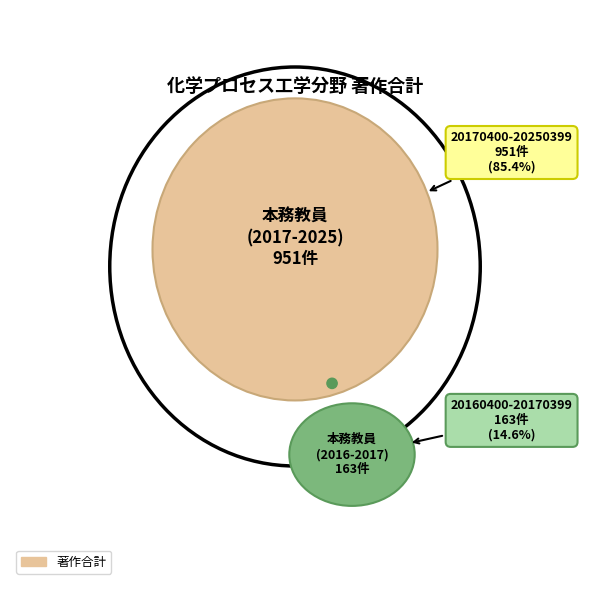

To the nearest percent, what is the difference between the 20170400-20250399 and 20160400-20170399 slice percentages?

71%